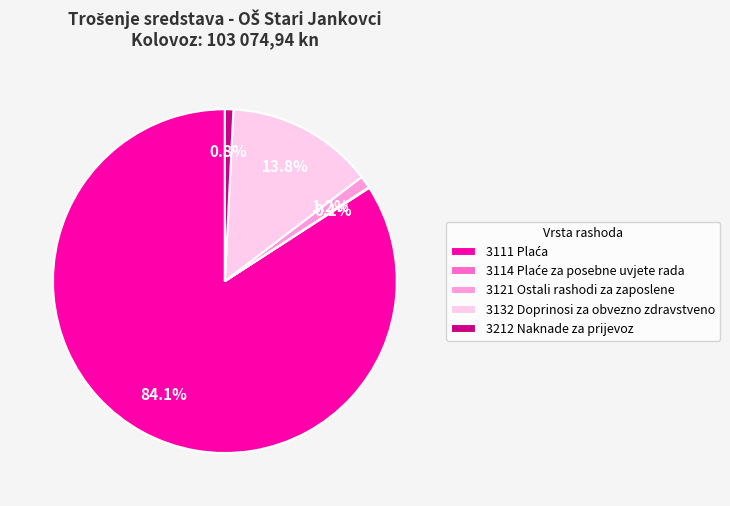

Is there a majority slice in this chart?

Yes